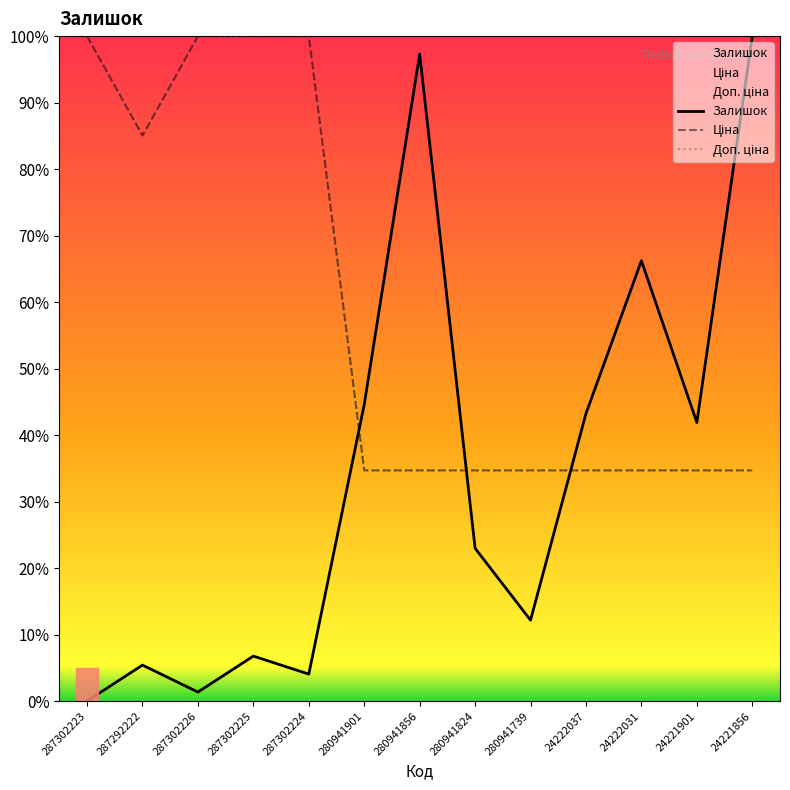

What is the label of the 4th point from the right?

24222037